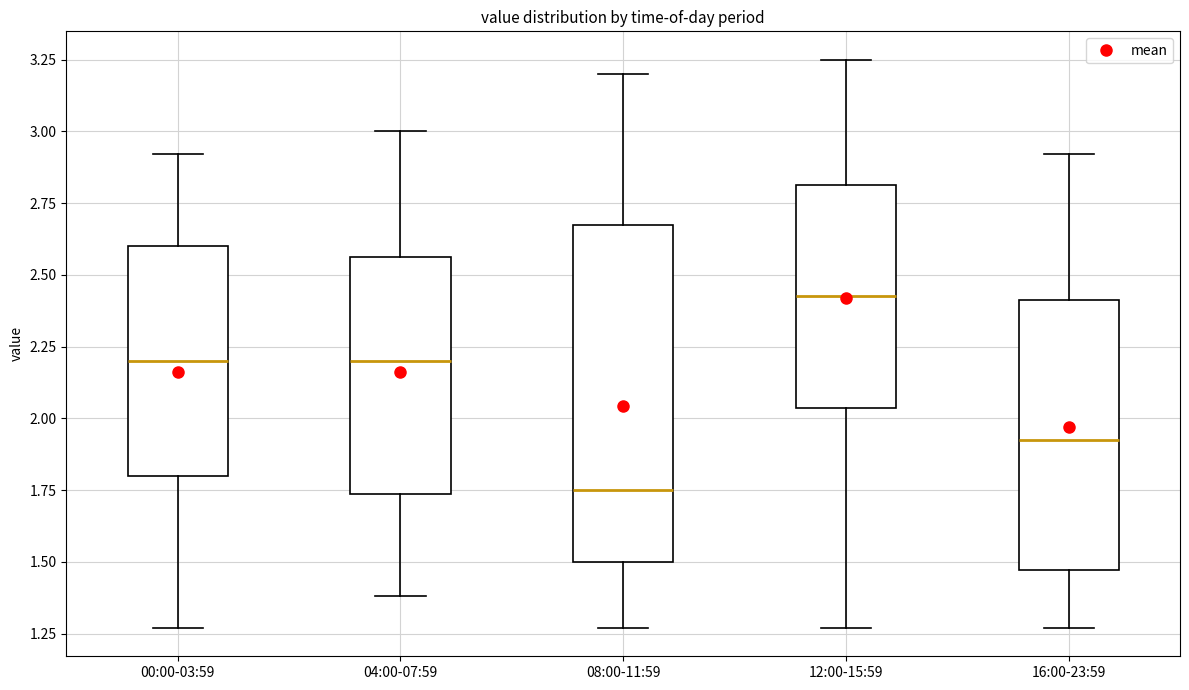

Comparing the boxes themselves (not the whiskers), which one is the tallest?

08:00-11:59